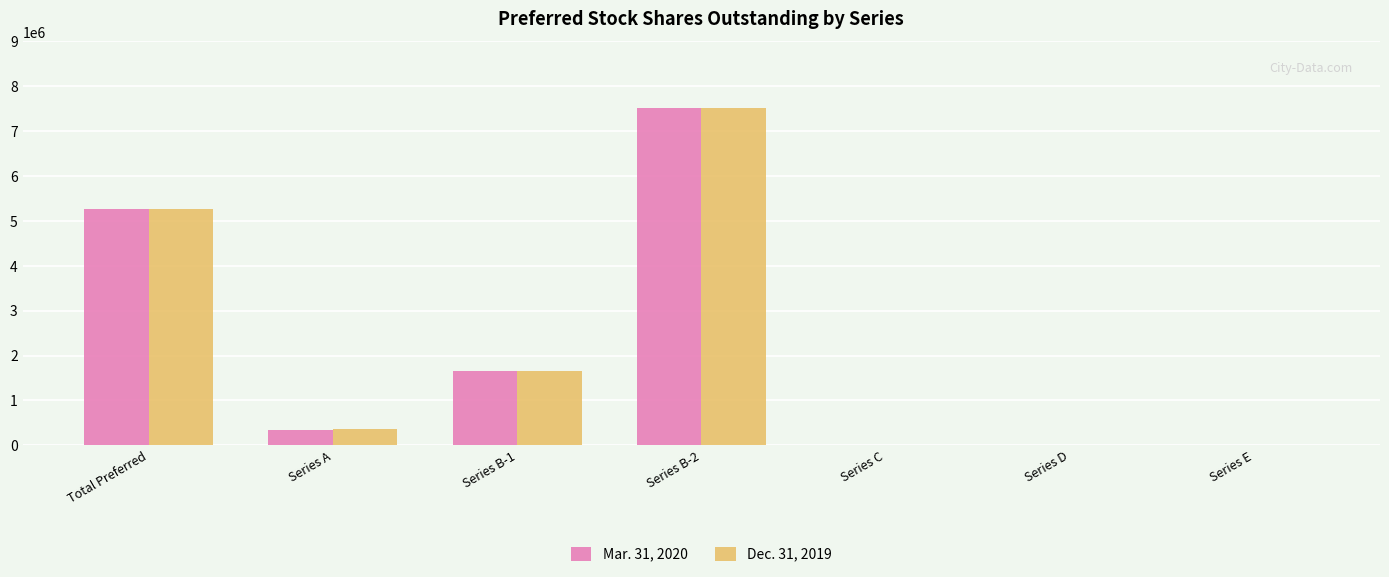

Where is Mar. 31, 2020 nearest to the value 3758000?

Total Preferred